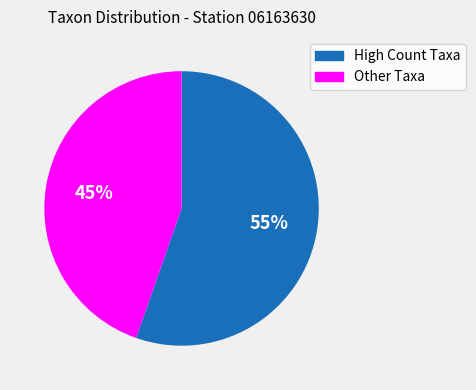

How many segments does this pie chart have?

2